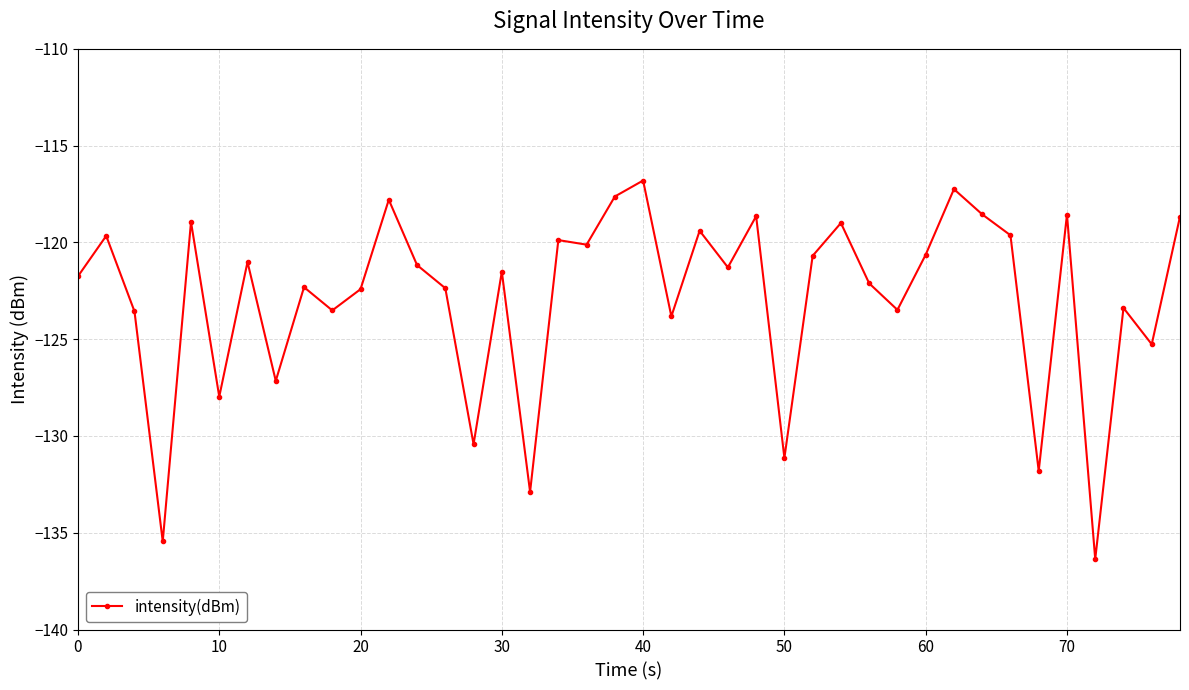

What is the value of the 29th point from the left?

-122.1